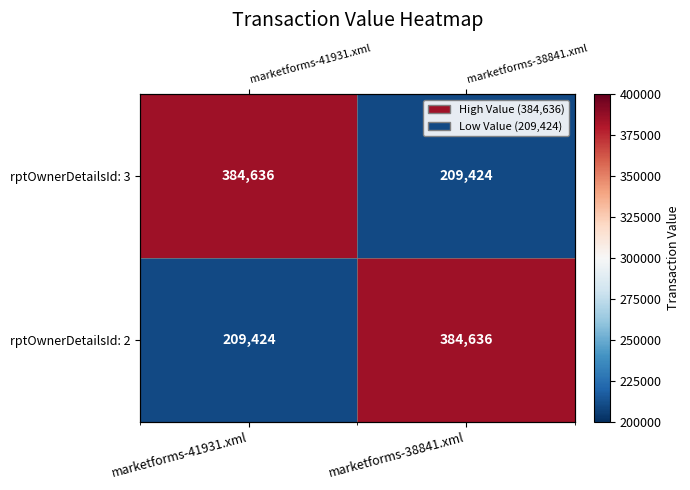

What is the difference between the maximum and minimum values in the rptOwnerDetailsId: 3 series?

175212